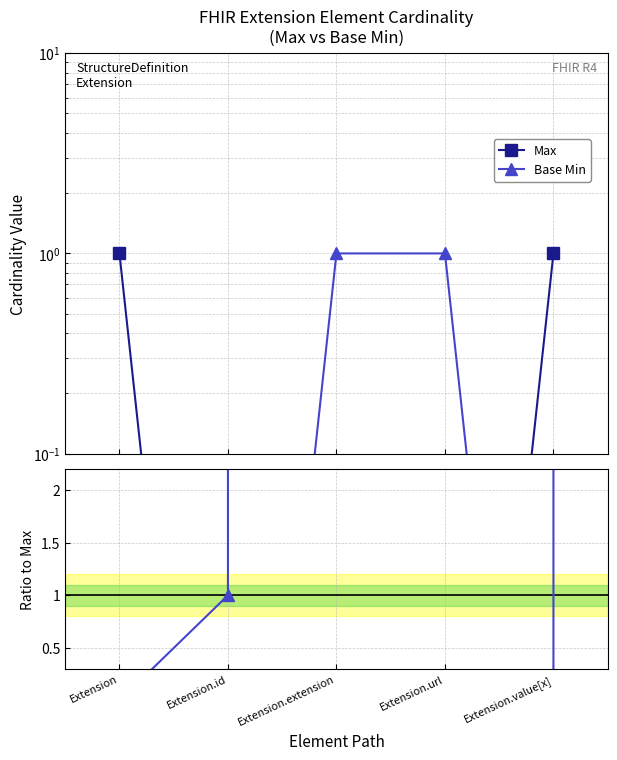

What is the average value of the Base Min / Max series?

40000.6